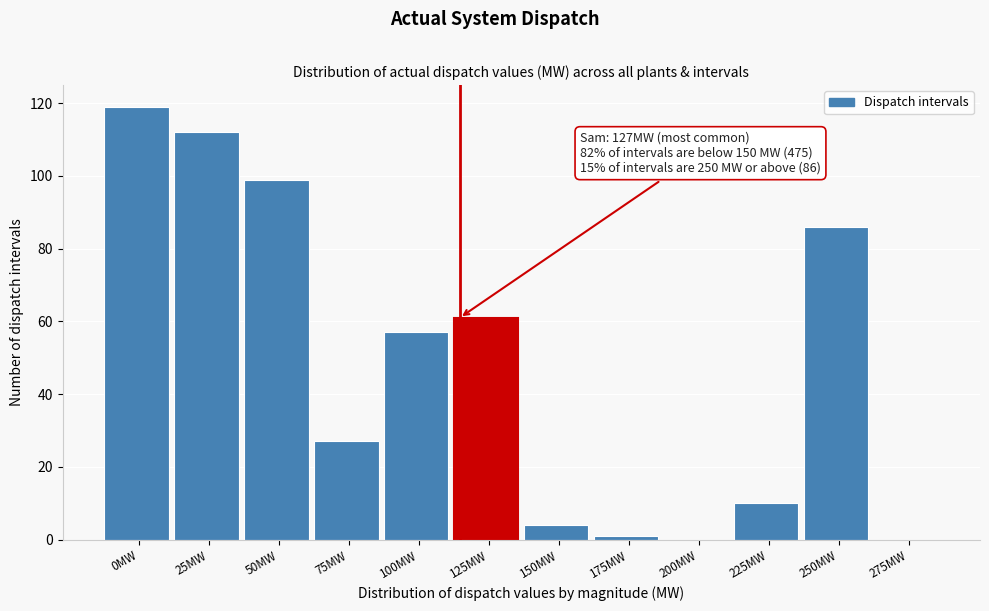

Reading left to right, what are all the values shown in this chart?

0MW=119	25MW=112	50MW=99	75MW=27	100MW=57	125MW=61	150MW=4	175MW=1	200MW=0	225MW=10	250MW=86	275MW=0